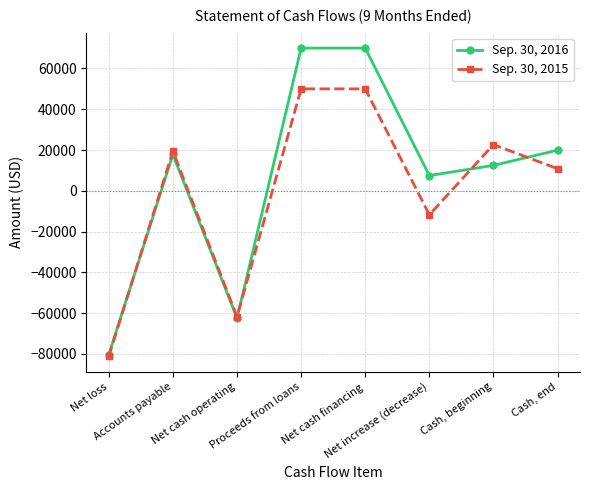

True or false: Sep. 30, 2016 has a value of 31272 at Accounts payable.

False